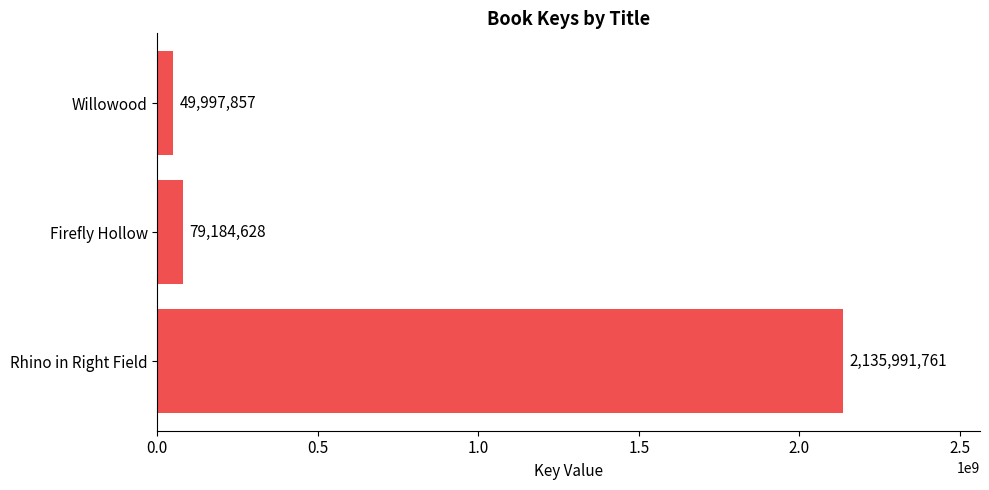

The value at Firefly Hollow is 79184628. True or false?

True